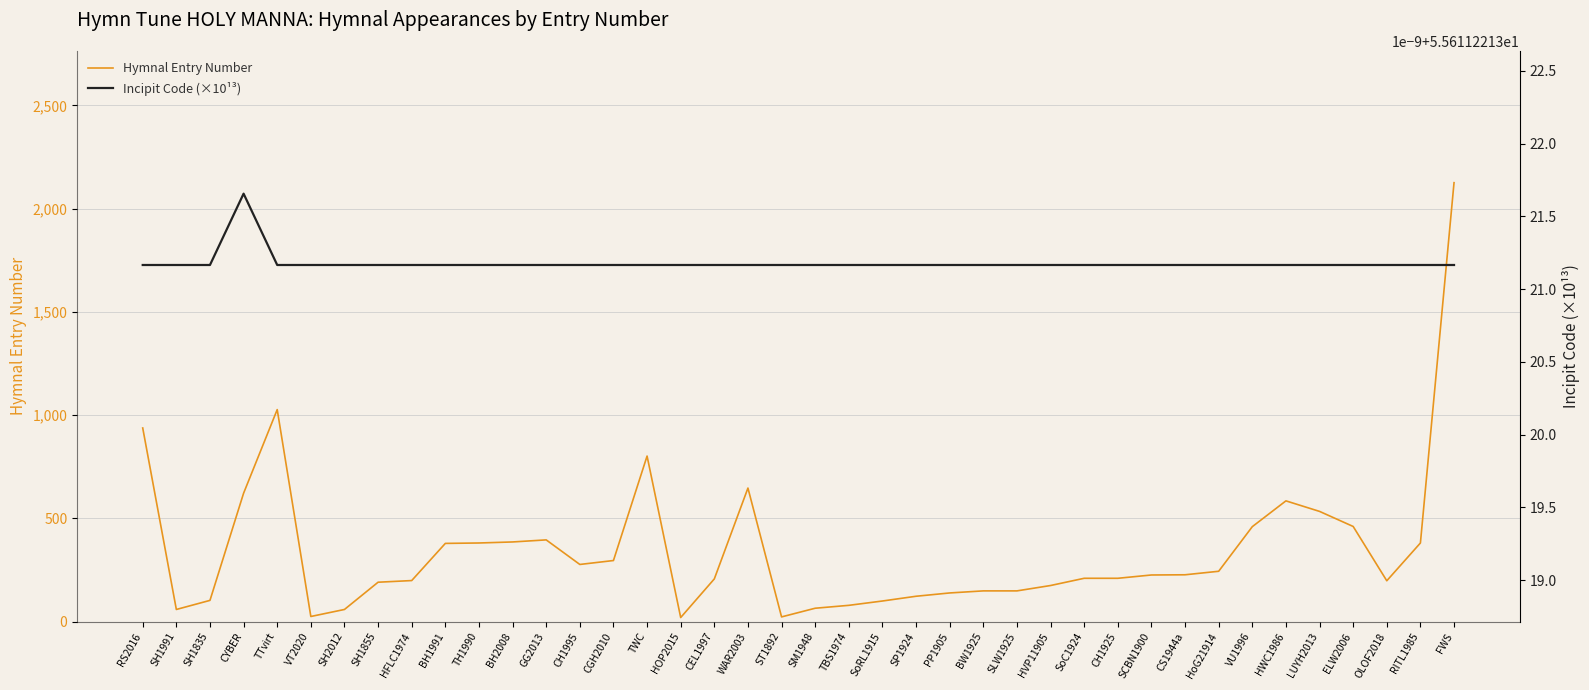

List the labels in order of Hymnal Entry Number value, smallest first.

HOP2015, ST1892, VT2020, SH1991, SH2012, SM1948, TBS1974, SoRL1915, SH1835, SP1924, PP1905, BW1925, SLW1925, HVP11905, SH1855, OLOF2018, HFLC1974, CEL1997, SoC1924, CH1925, SCBN1900, CS1944a, HoG21914, CH1995, CGH2010, BH1991, TH1990, RITL1985, BH2008, GG2013, VU1996, ELW2006, LUYH2013, HWC1986, CYBER, WAR2003, TWC, RS2016, TTvirt, FWS